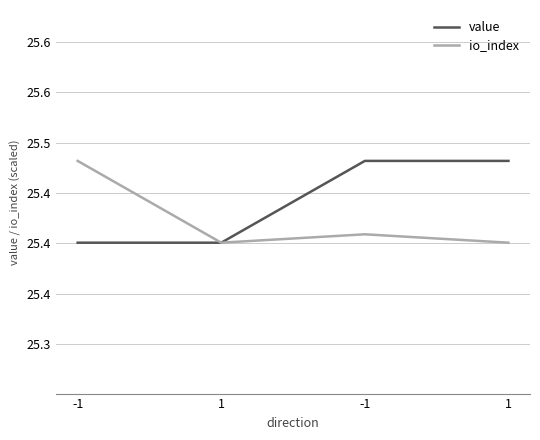

What is the value of the io_index point at the 4th from the left?

25.4